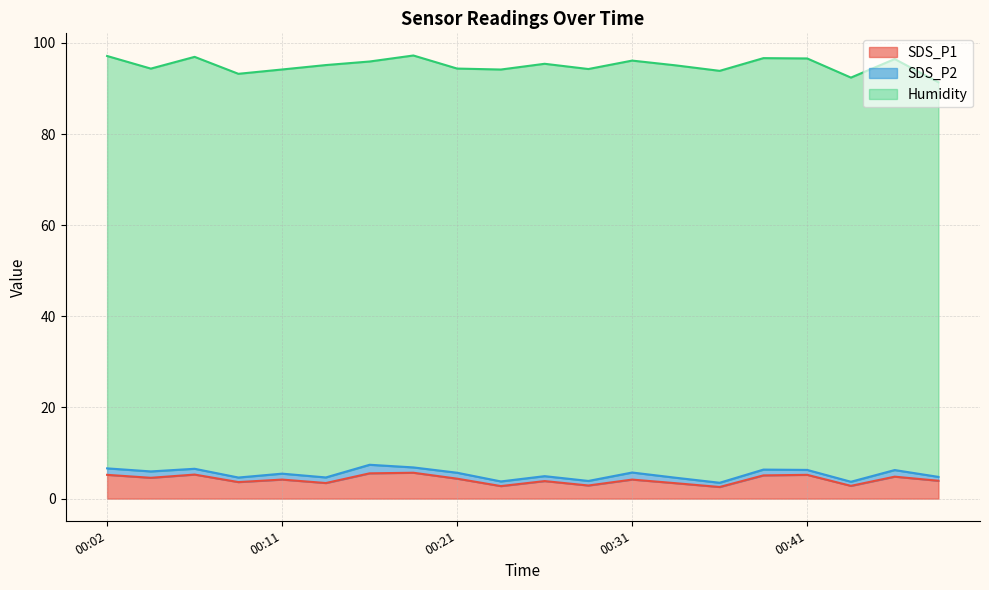

What is the smallest value displayed?

0.8